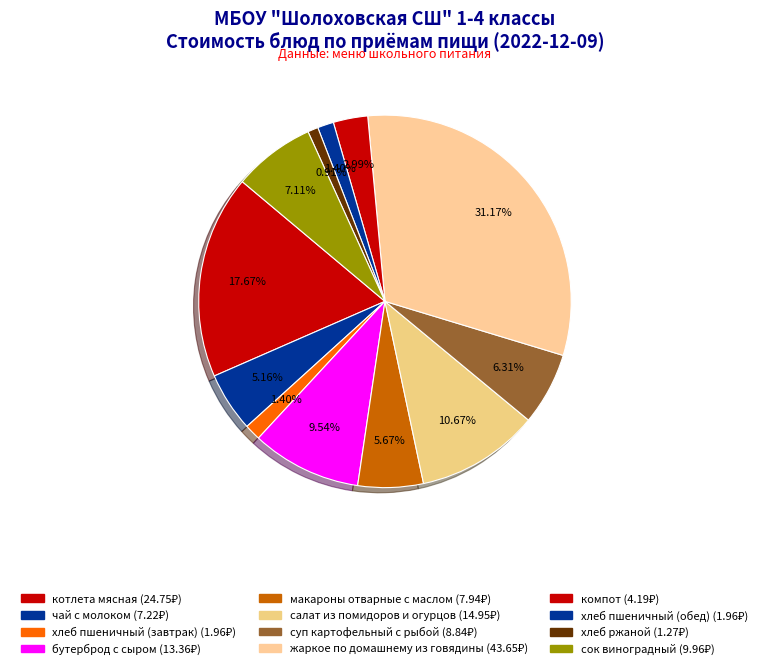

To the nearest percent, what is the combined percentage of макароны отварные с маслом and салат из помидоров и огурцов?

16%